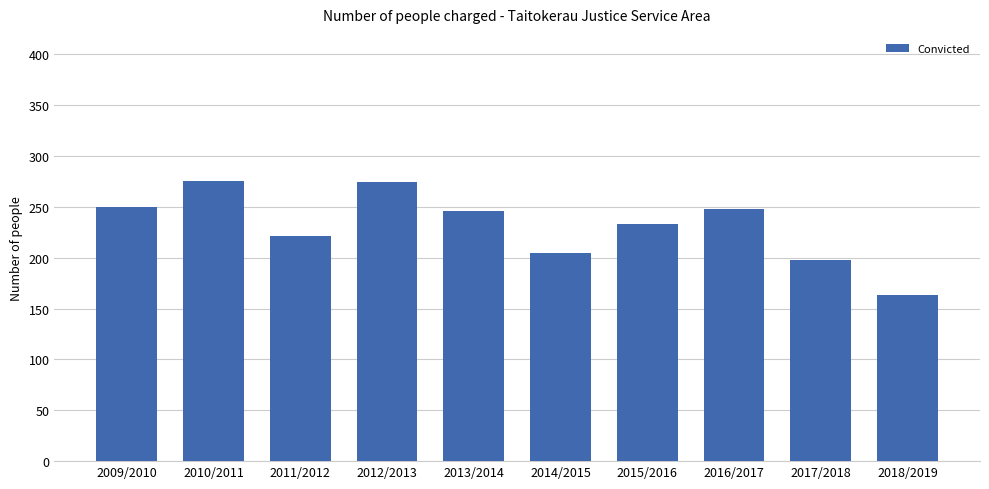

Are the bars horizontal?

No